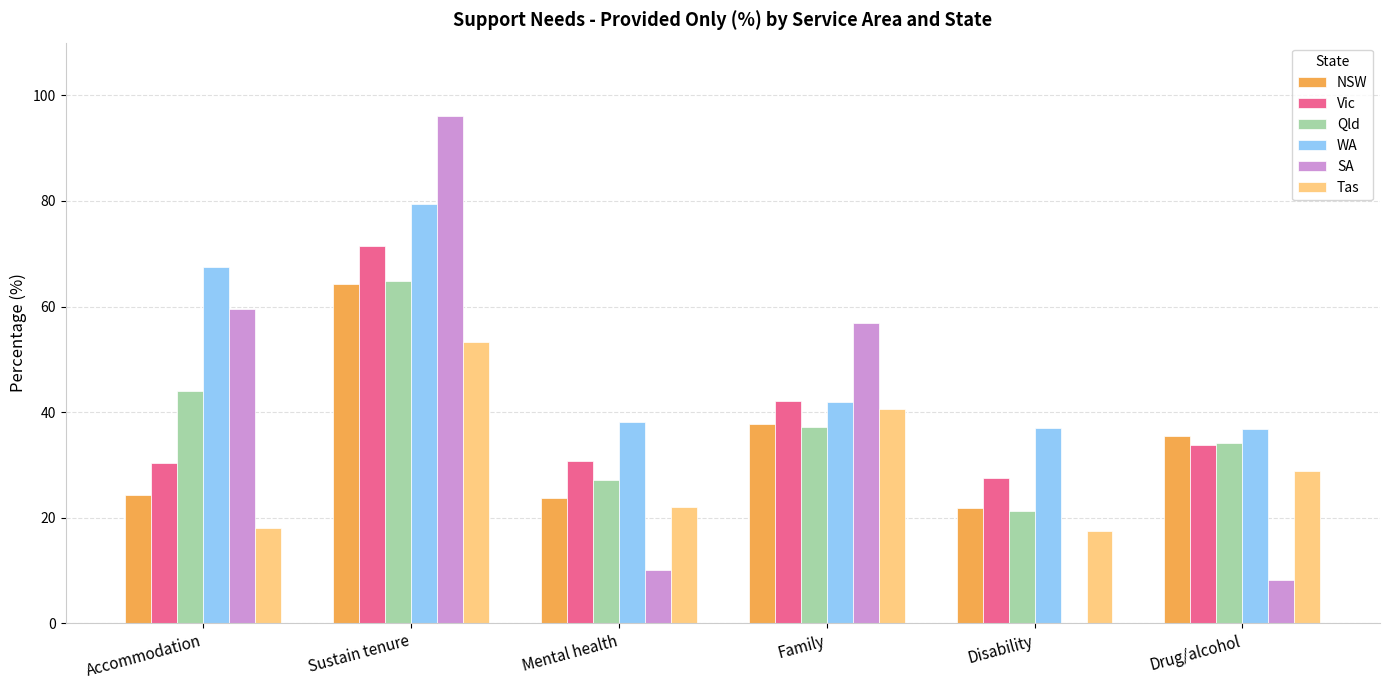

What is the difference between the Tas values at Mental health and Accommodation?

3.9